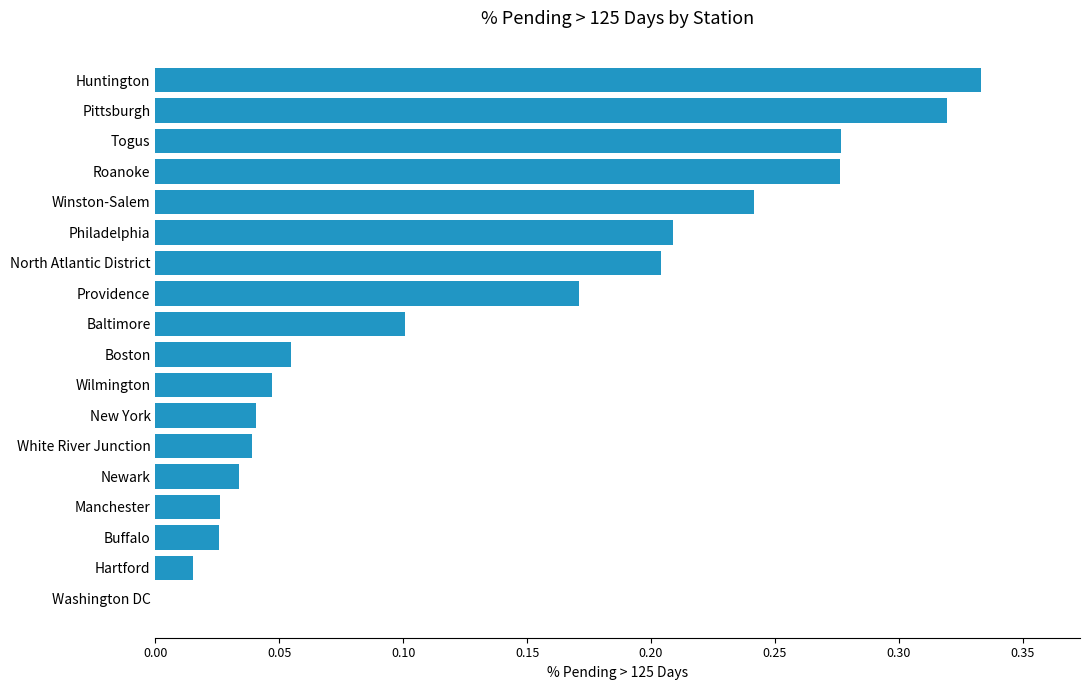

What is the change in value from Newark to Providence?

+0.1